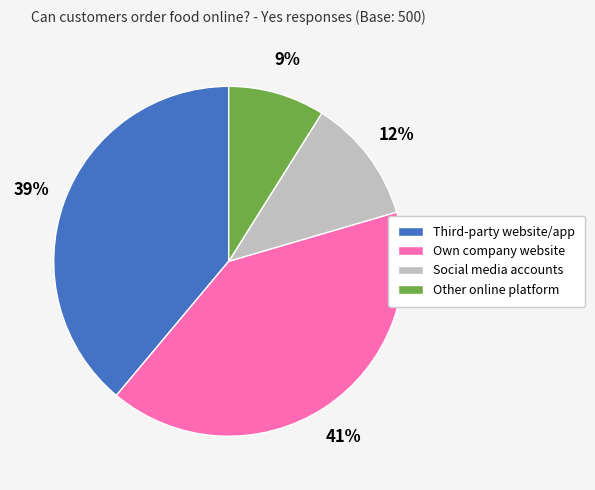

What is the ratio of the value at Other online platform to the value at Own company website?

0.2